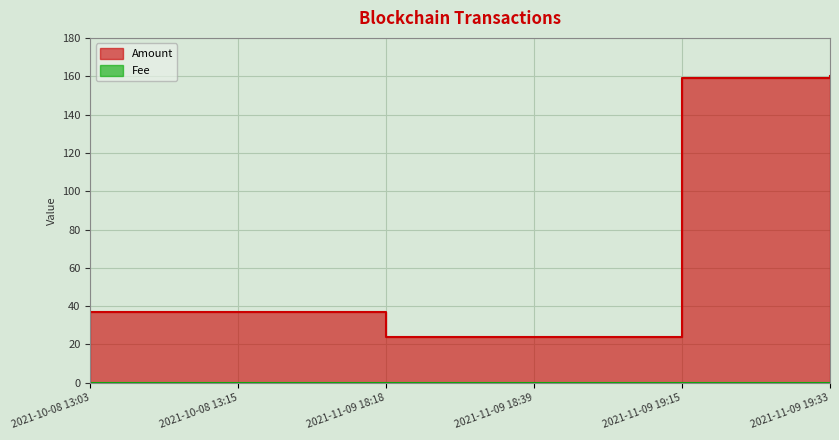

The value of Amount at 2021-10-08 13:15 is 64.0. True or false?

False